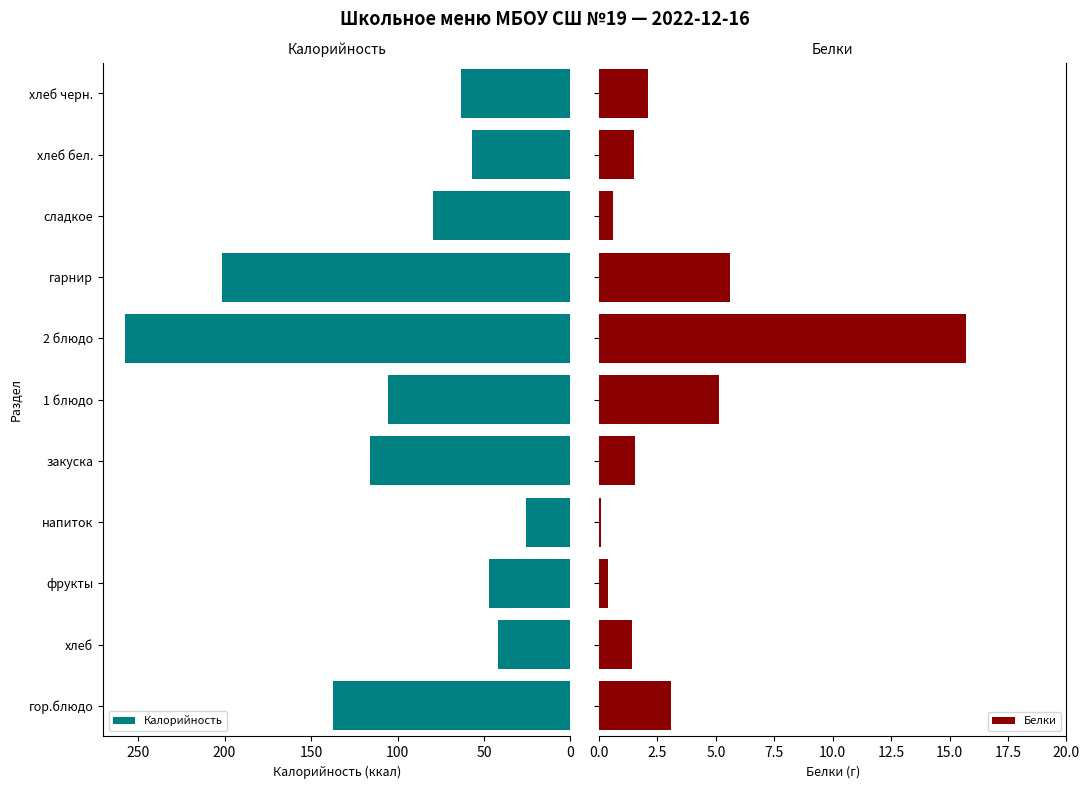

How many series are shown in this chart?

2